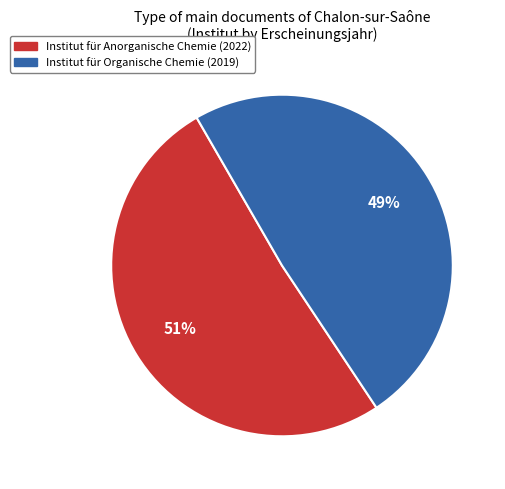

Is the sum of Institut für Organische Chemie (2019) and Institut für Anorganische Chemie (2022) greater than half?

Yes